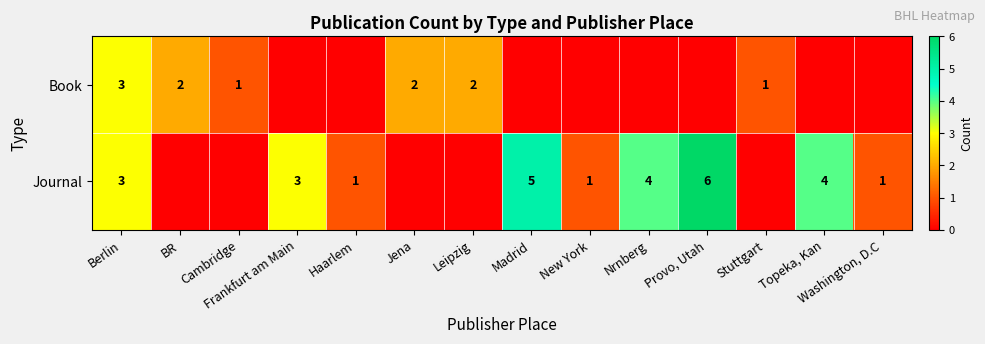

What is the difference between the Journal values at Frankfurt am Main and Madrid?

2